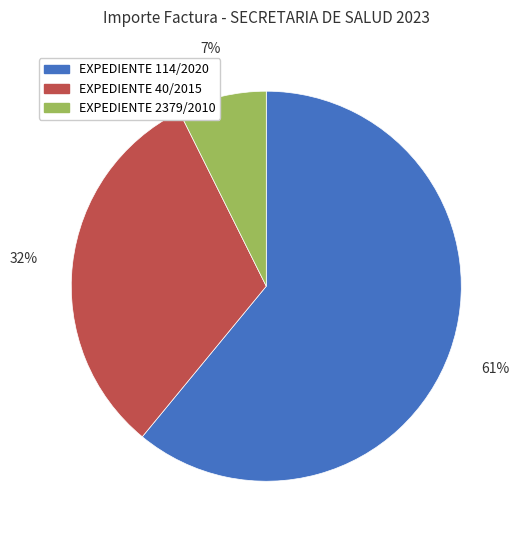

Is there any slice that represents more than half of the pie?

Yes